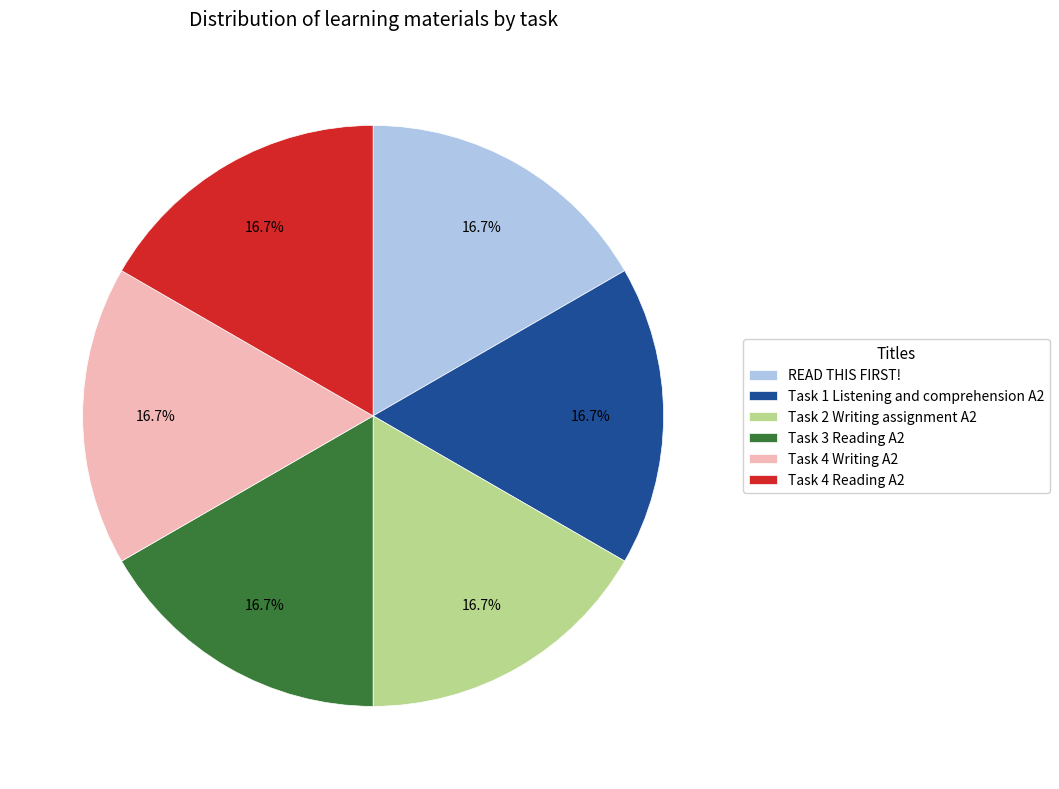

Approximately how many times larger is the value at Task 2 Writing assignment A2 compared to Task 3 Reading A2?

1.0